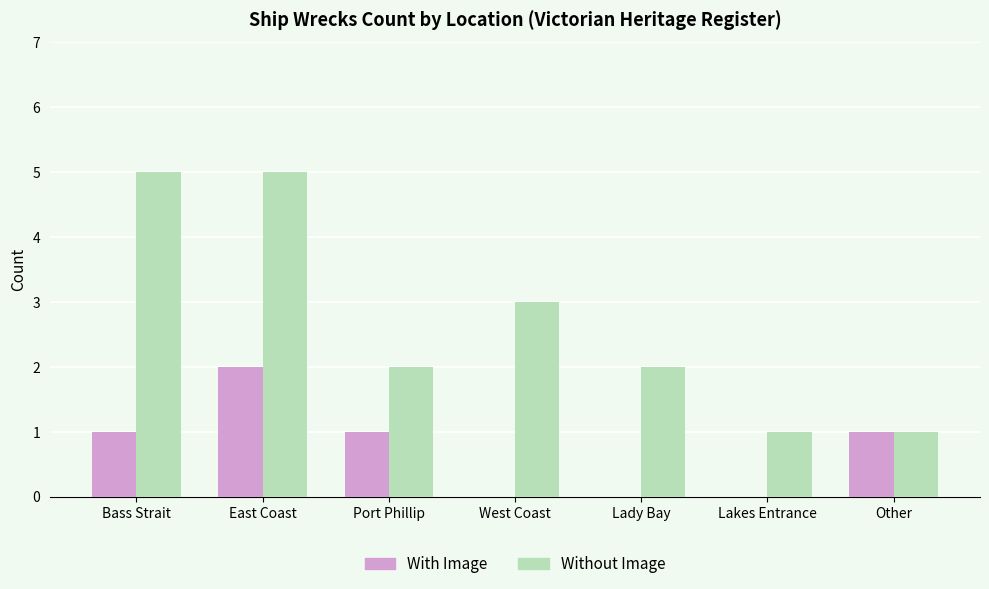

Which series has the widest spread of values?

Without Image